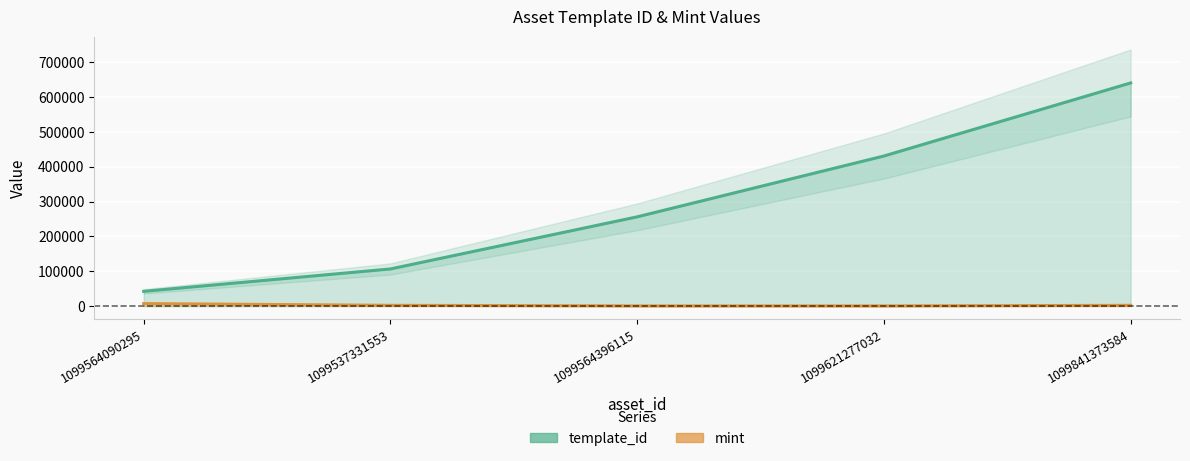

What is the sum of the template_id values at 1099564090295 and 1099564396115?

298600